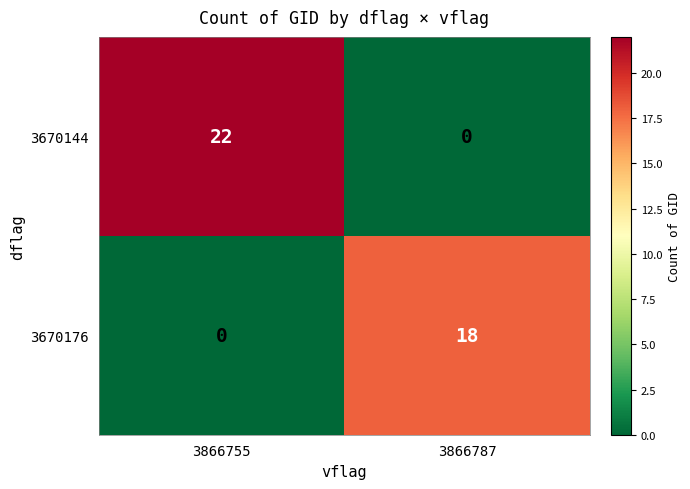

Reading left to right, extract all data points from this chart.

3670144: 22	0
3670176: 0	18